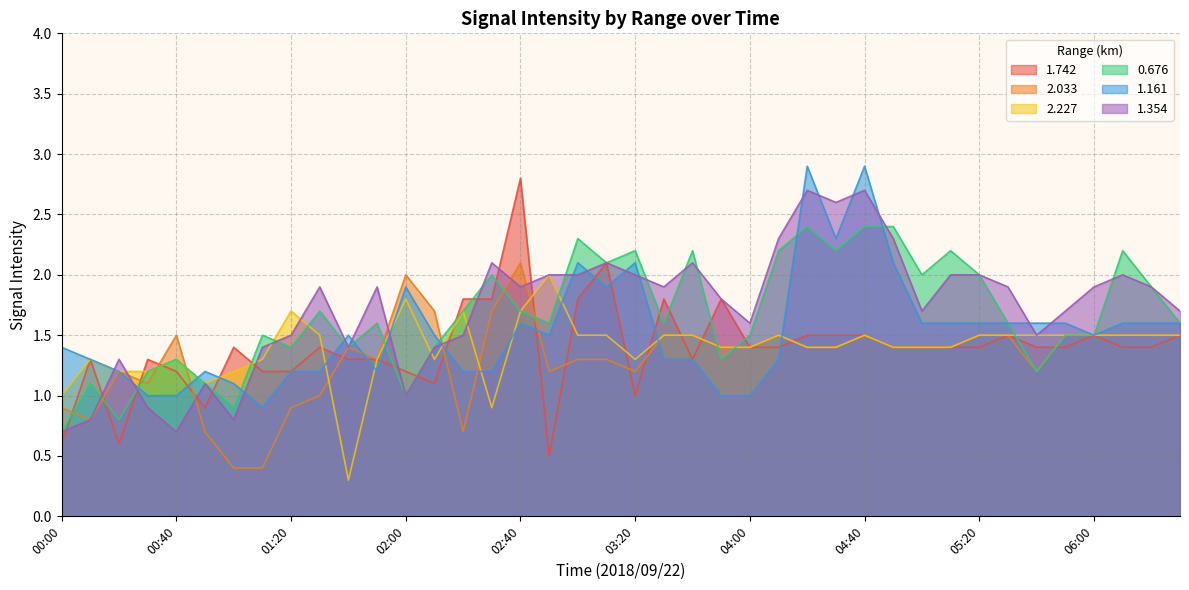

True or false: 1.161 and 2.227 intersect in this chart.

True